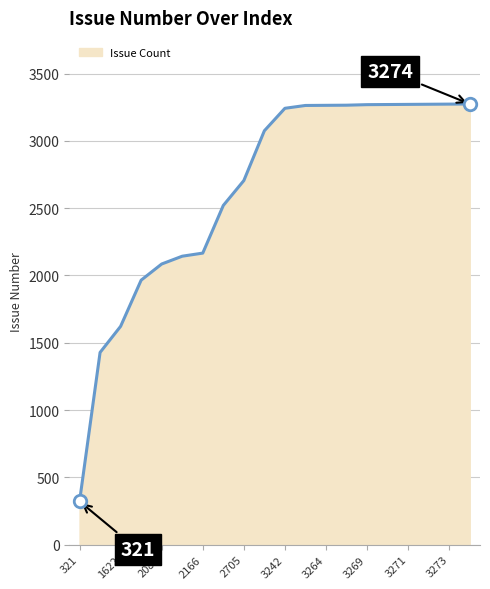

Does the chart have visible grid lines?

Yes